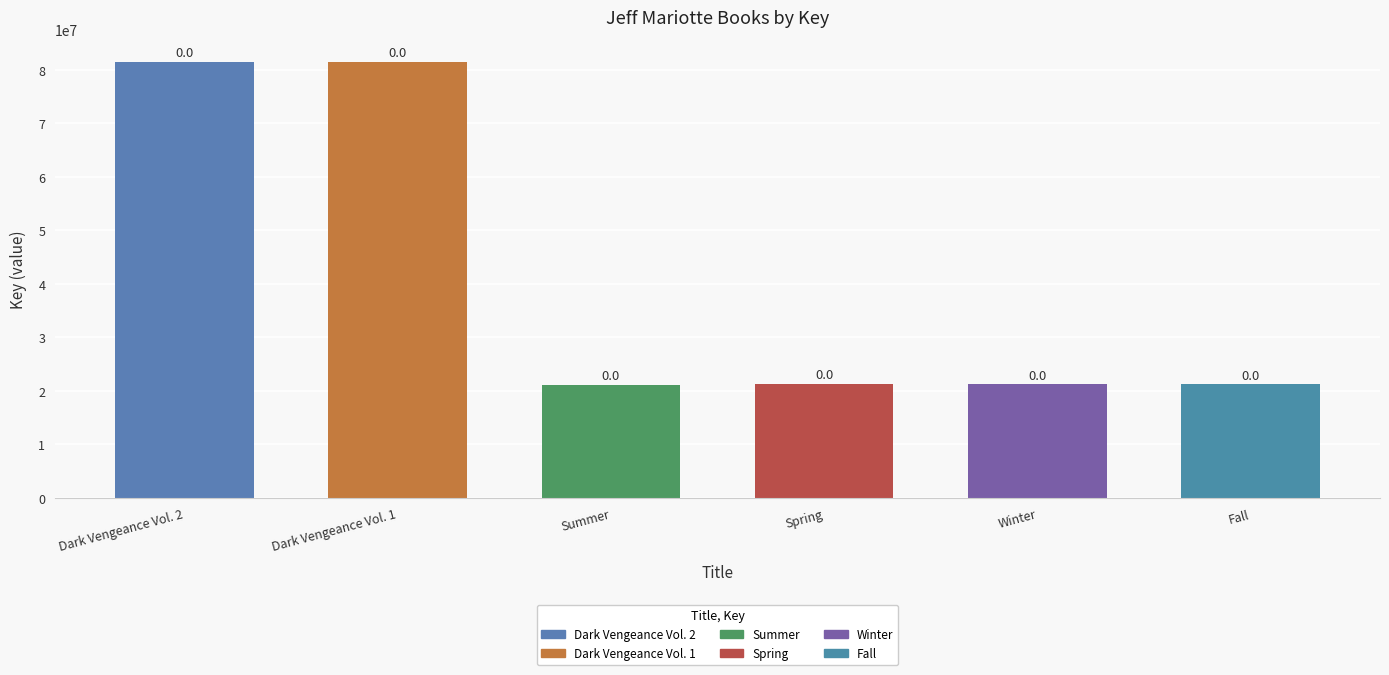

Reading right to left, list all the values displayed in this chart.

21345644	21355672	21386803	21202687	81566535	81567069